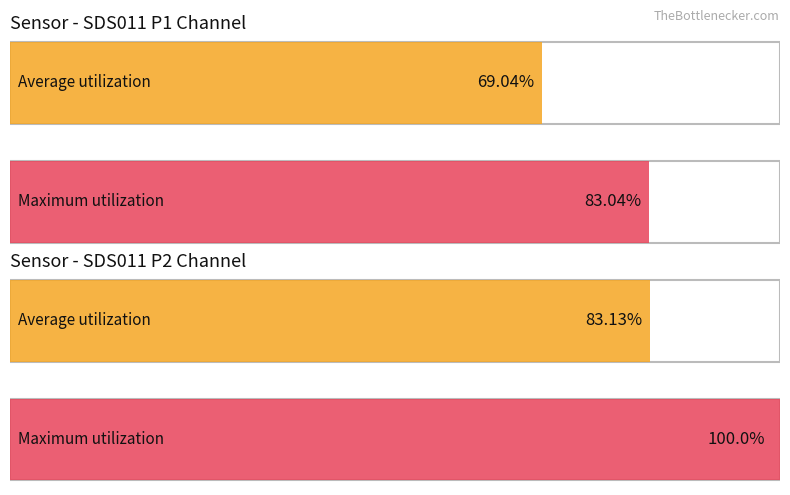

How many groups of bars are there?

2